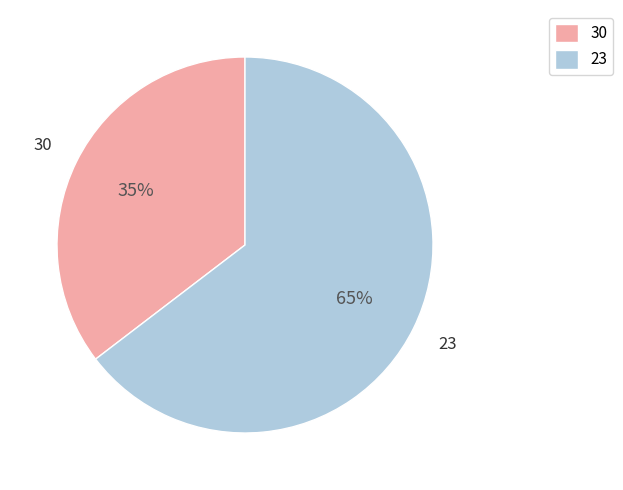

Does 23 represent more than half of the total?

Yes